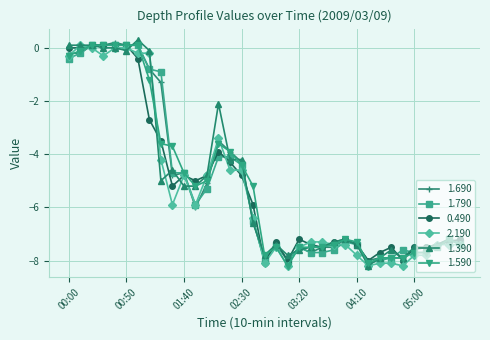

True or false: 1.390 has more than 2 interior local peaks.

True